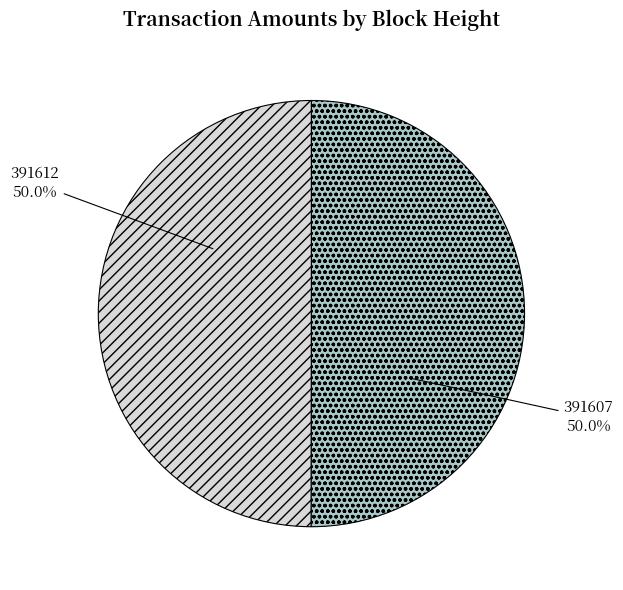

Approximately how many times larger is the value at 391612 compared to 391607?

1.0